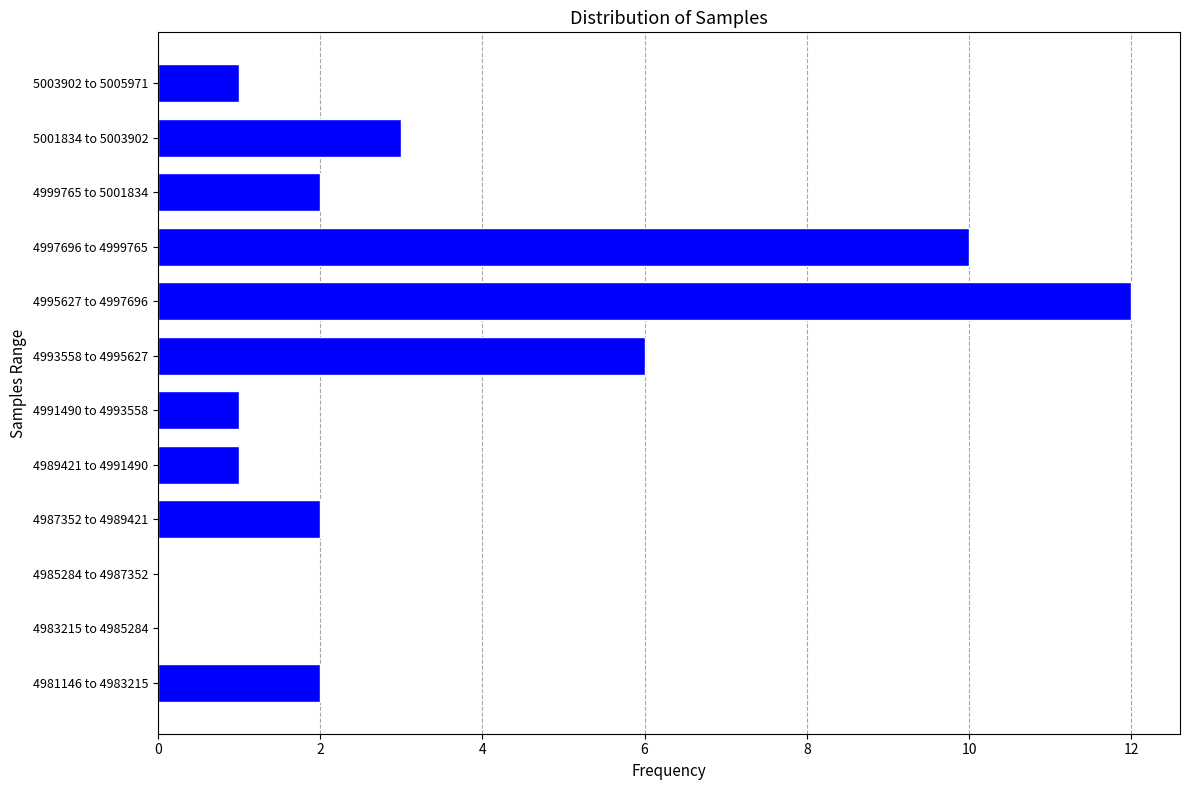

Reading bottom to top, list all the values displayed in this chart.

4981146 to 4983215=2	4983215 to 4985284=0	4985284 to 4987352=0	4987352 to 4989421=2	4989421 to 4991490=1	4991490 to 4993558=1	4993558 to 4995627=6	4995627 to 4997696=12	4997696 to 4999765=10	4999765 to 5001834=2	5001834 to 5003902=3	5003902 to 5005971=1